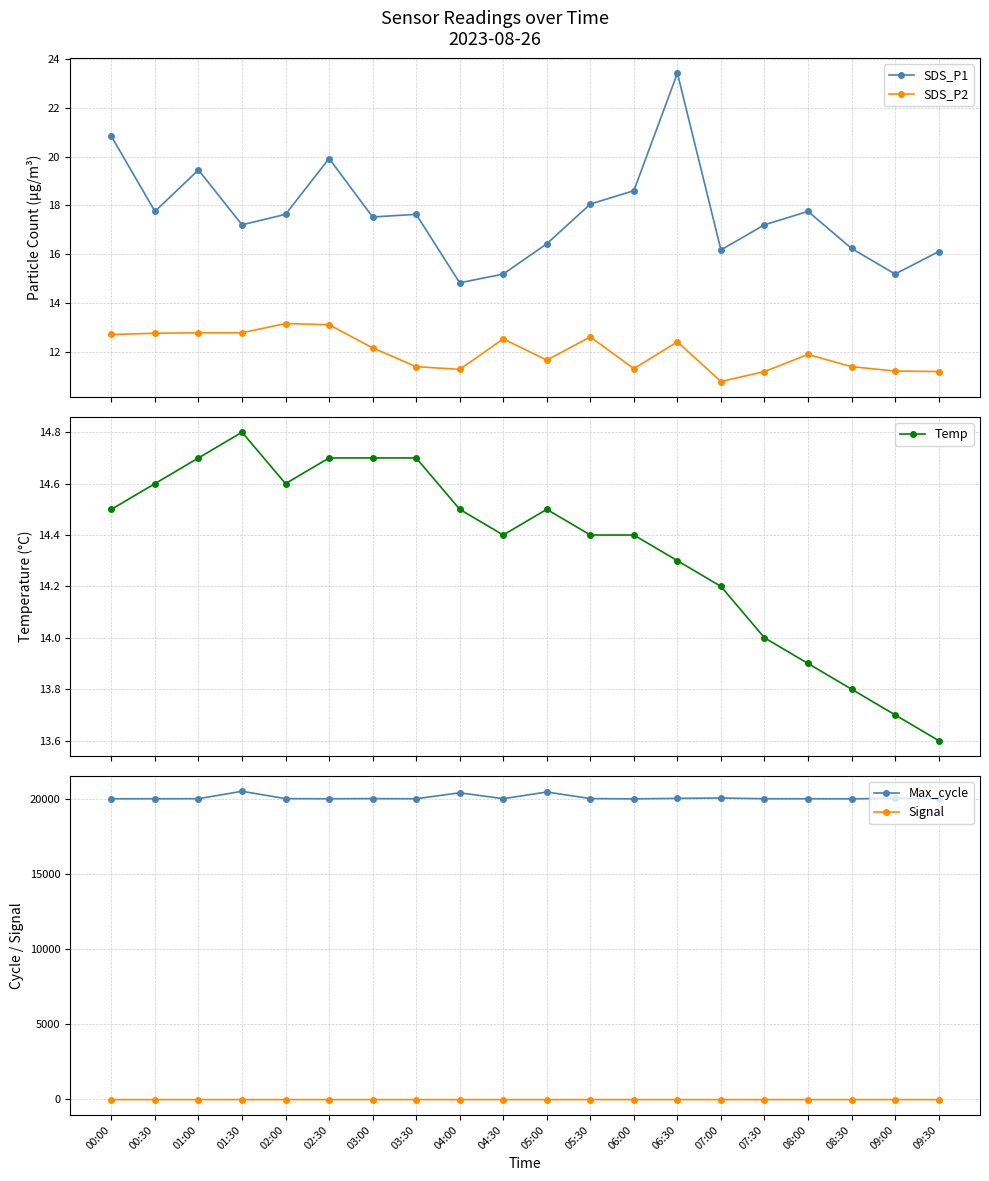

Is it true that Signal equals -30.8 at 03:00?

False